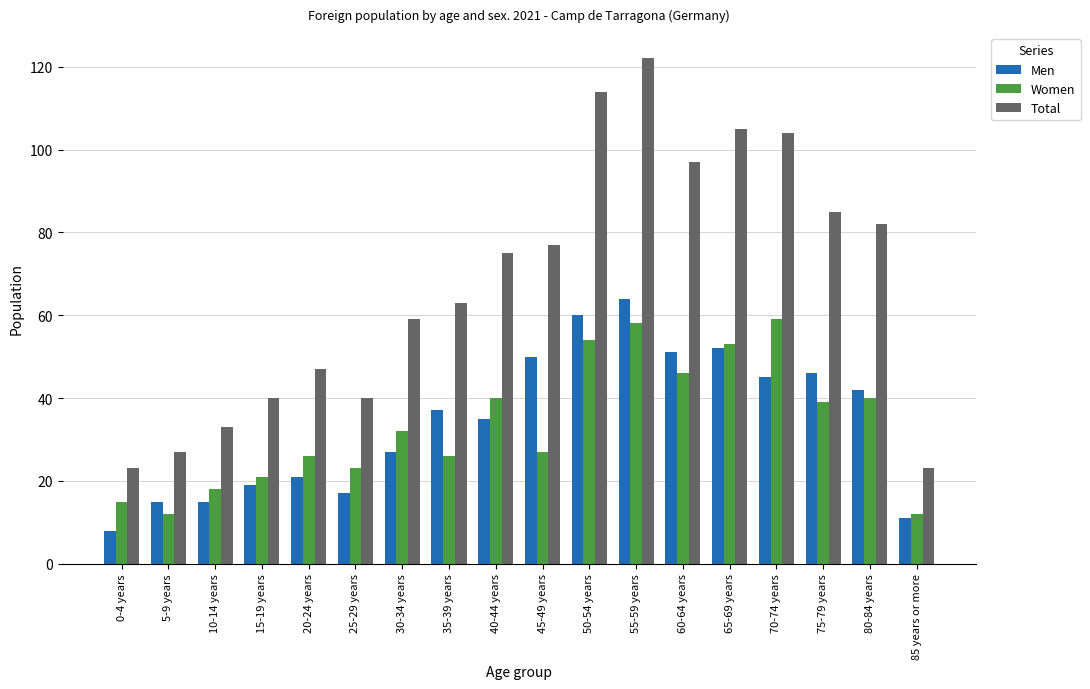

The value of Men at 75-79 years is 46. True or false?

True